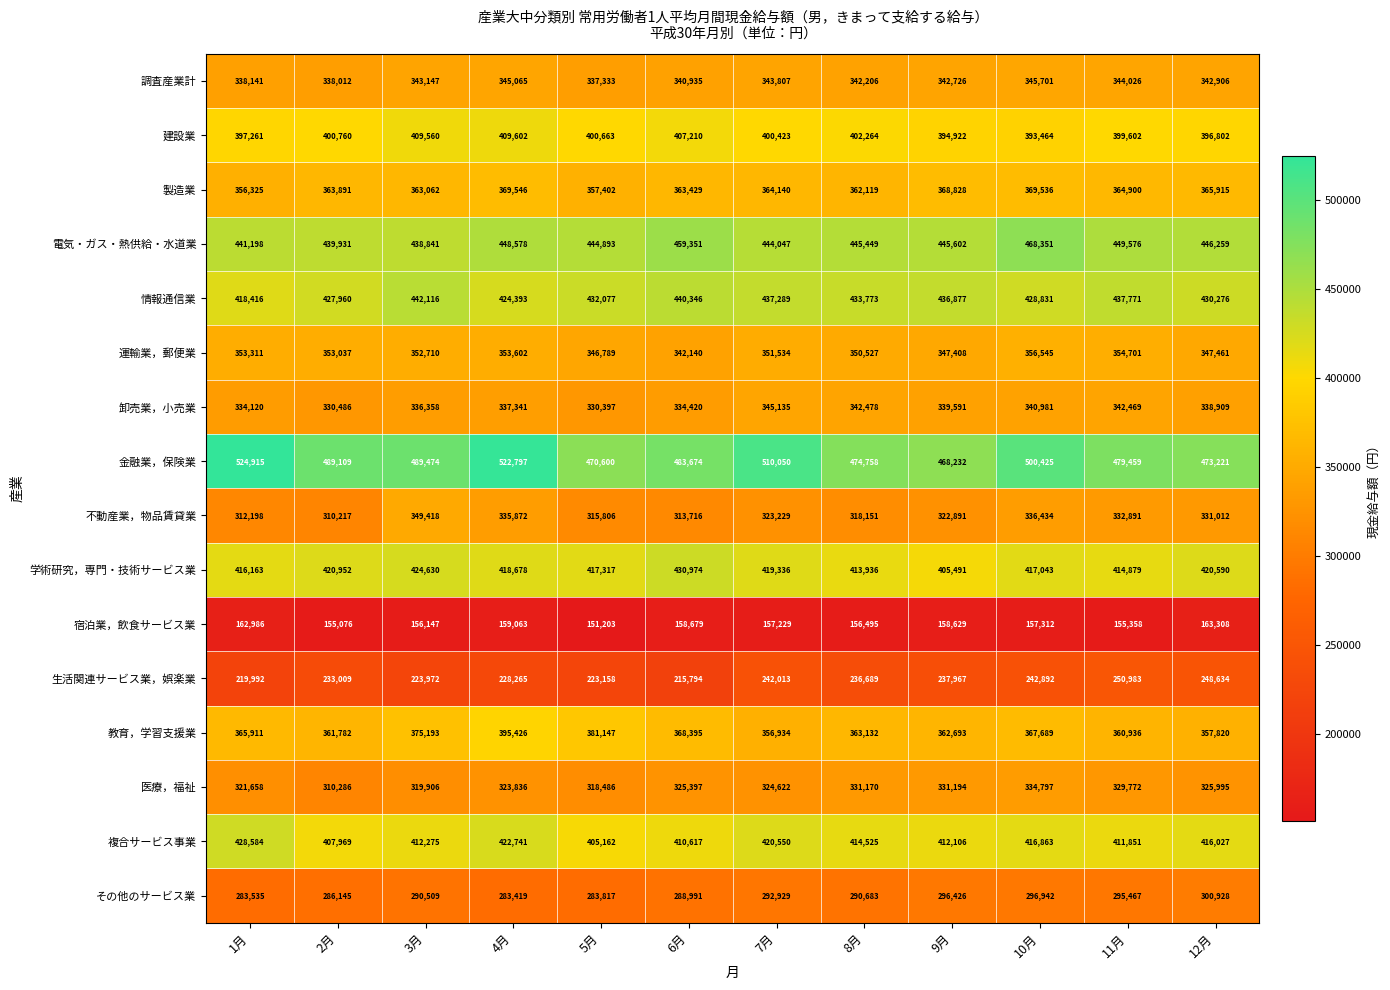

The value of 情報通信業 at 6月 is 440346. True or false?

True